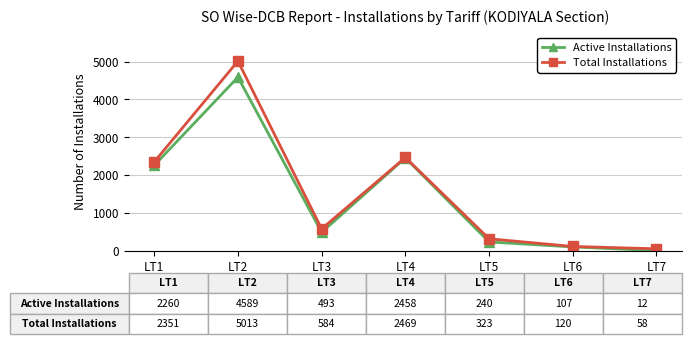

At which label does Active Installations first exceed 493?

LT1